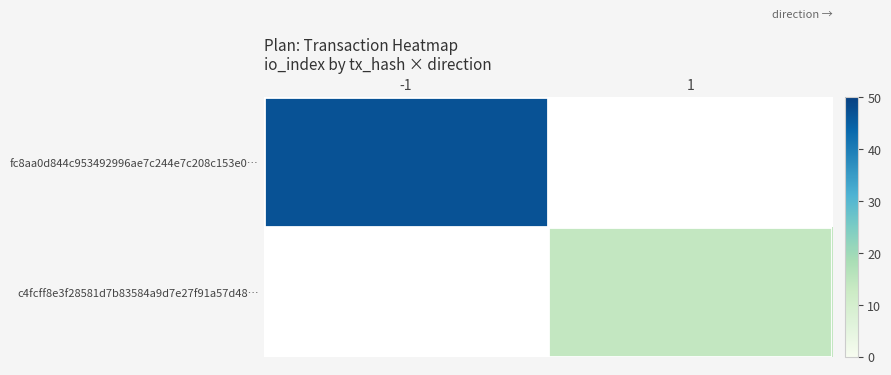

How many positive values does the c4fcff8e3f28581d7b83584a9d7e27f91a57d48… series have?

1